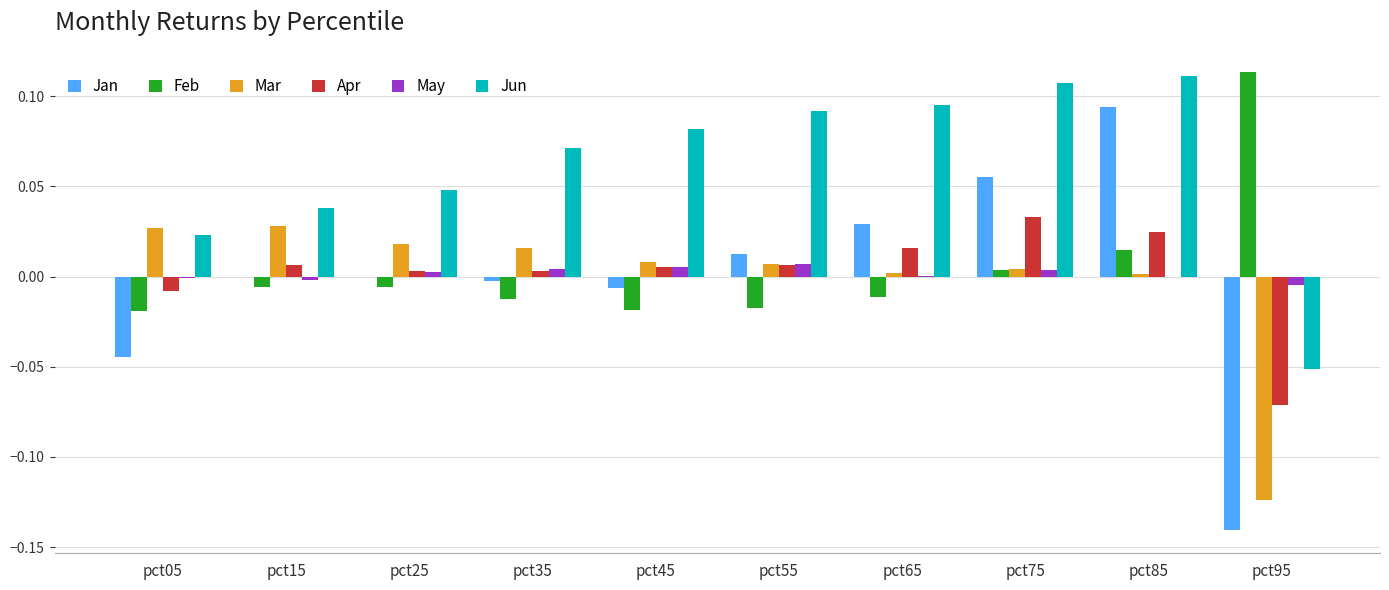

Which series has the largest total across all categories?

Jun